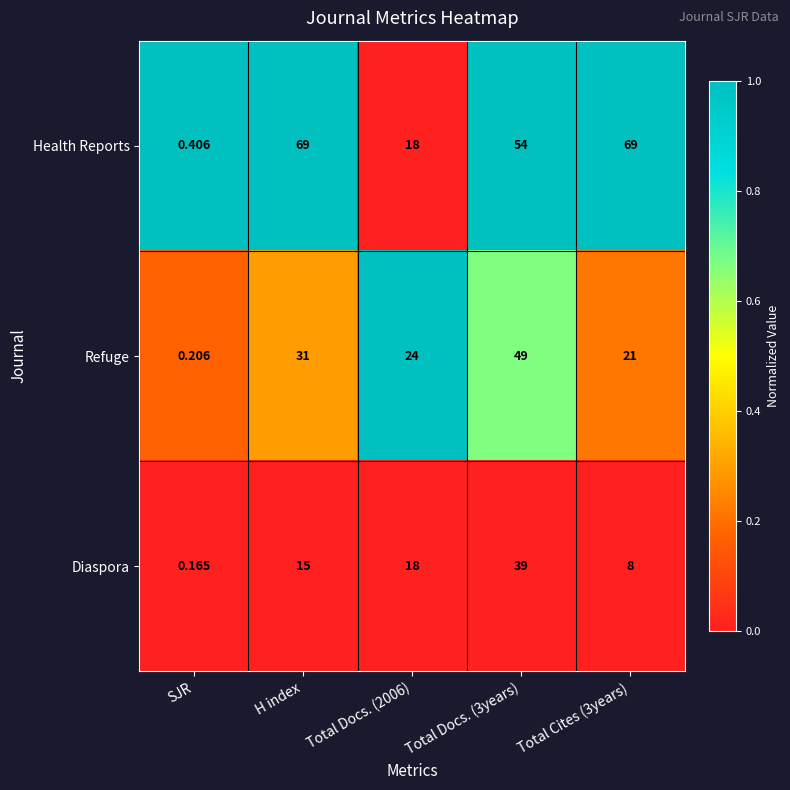

How many categories are shown in the chart?

5